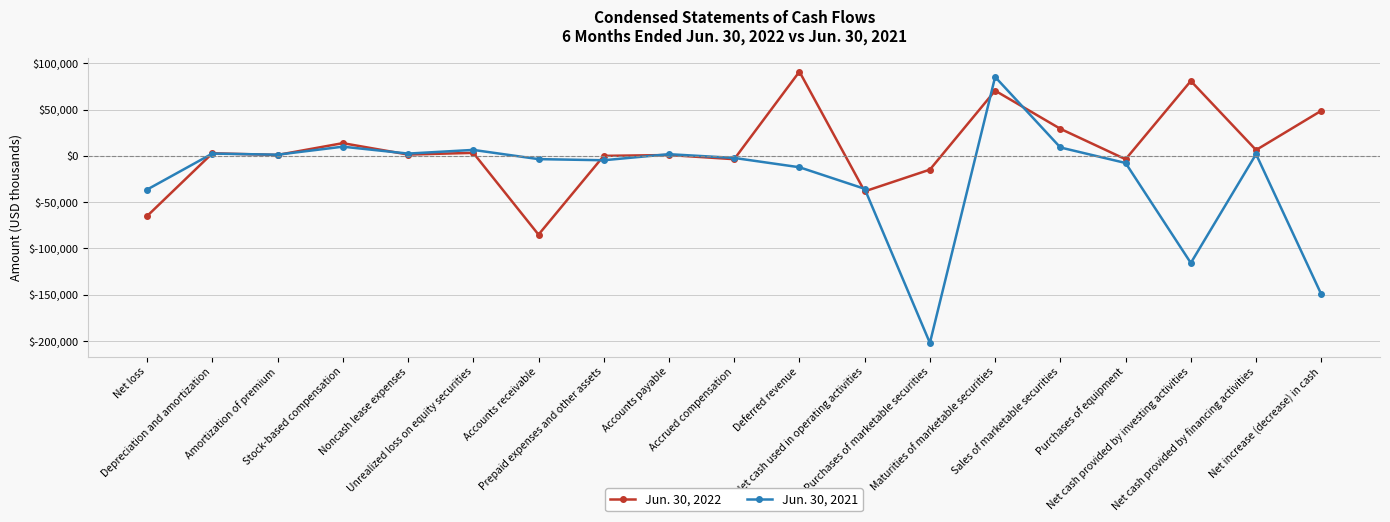

What is the difference between the Jun. 30, 2022 values at Accrued compensation and Stock-based compensation?

17339